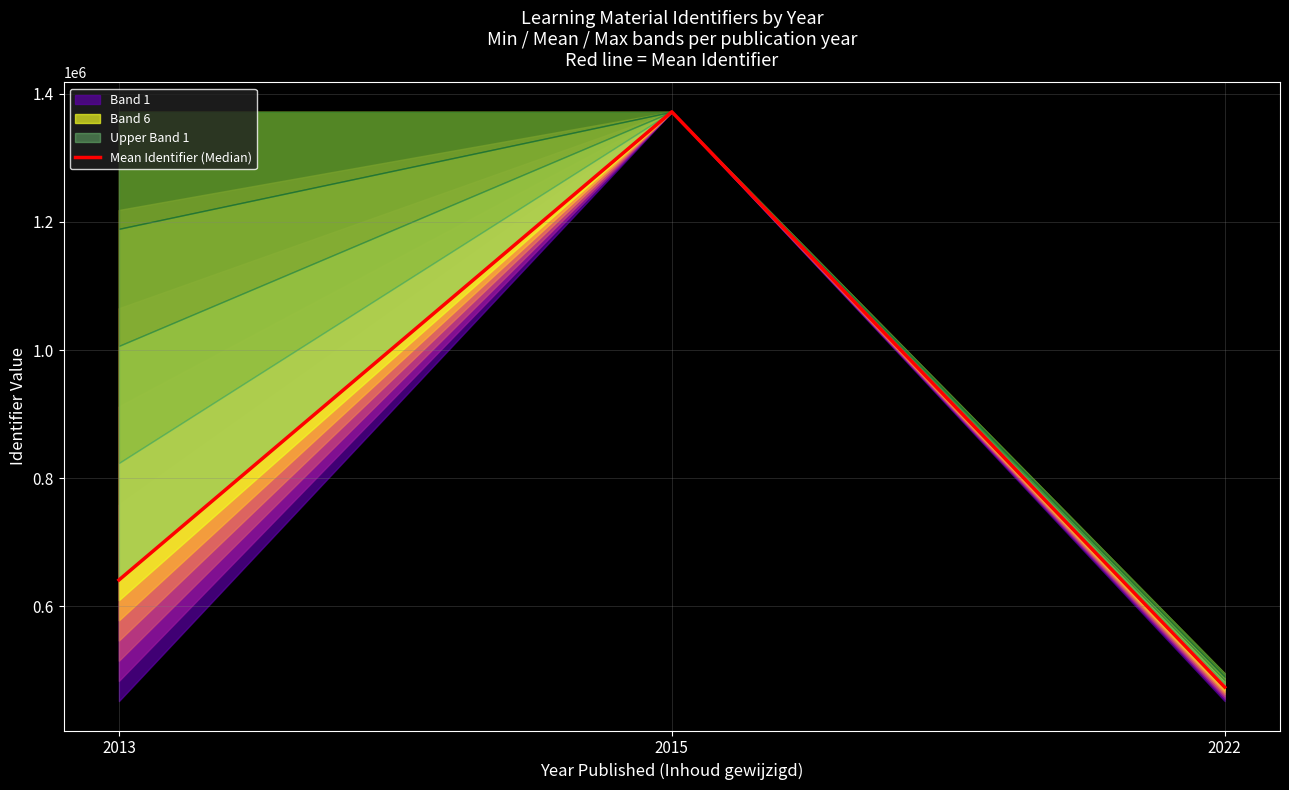

How many data points are above 641122?

2